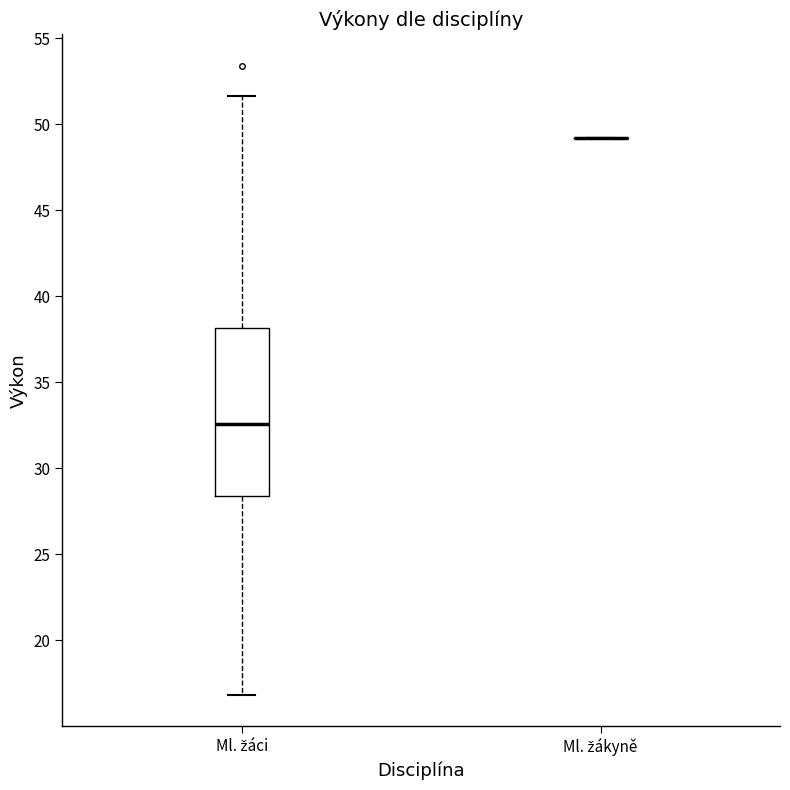

Comparing the boxes themselves (not the whiskers), which one is the tallest?

Ml. žáci